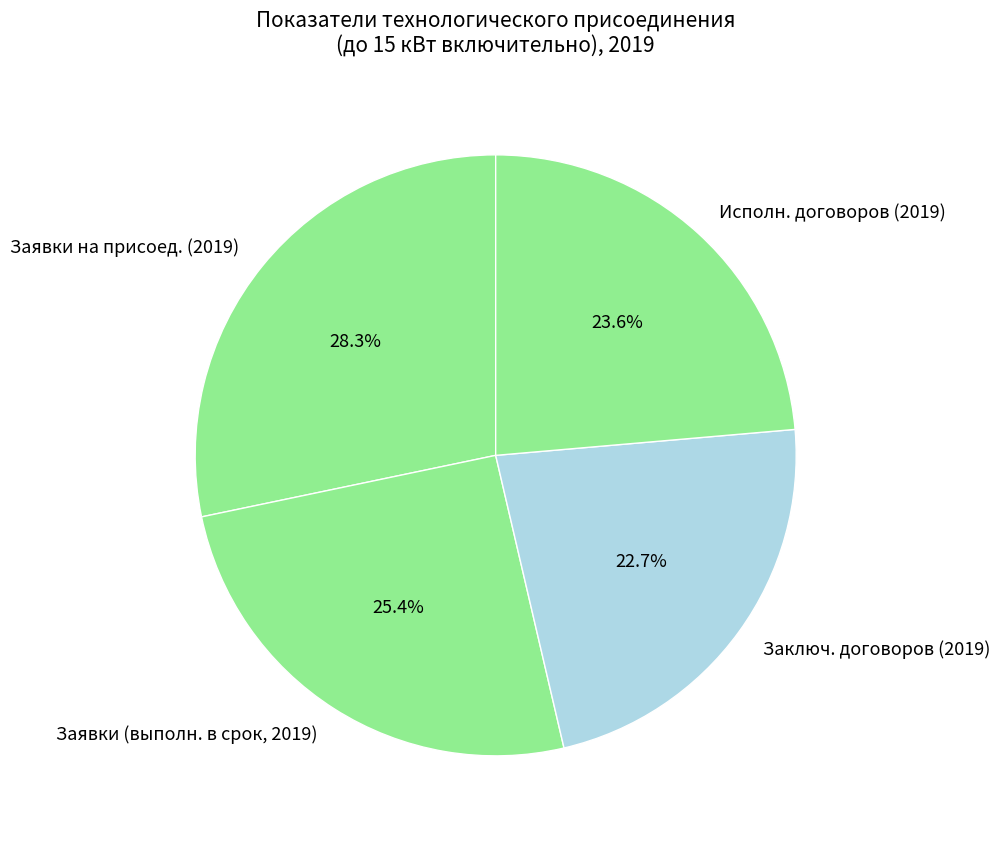

To the nearest percent, what is the difference between the largest and smallest slice percentages?

6%